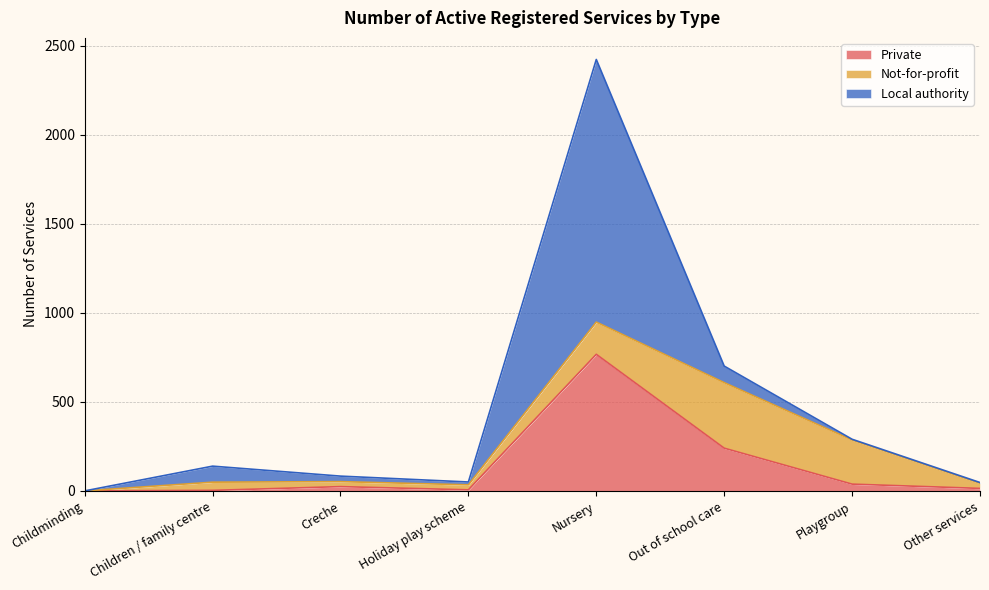

What position from the left is Holiday play scheme?

4